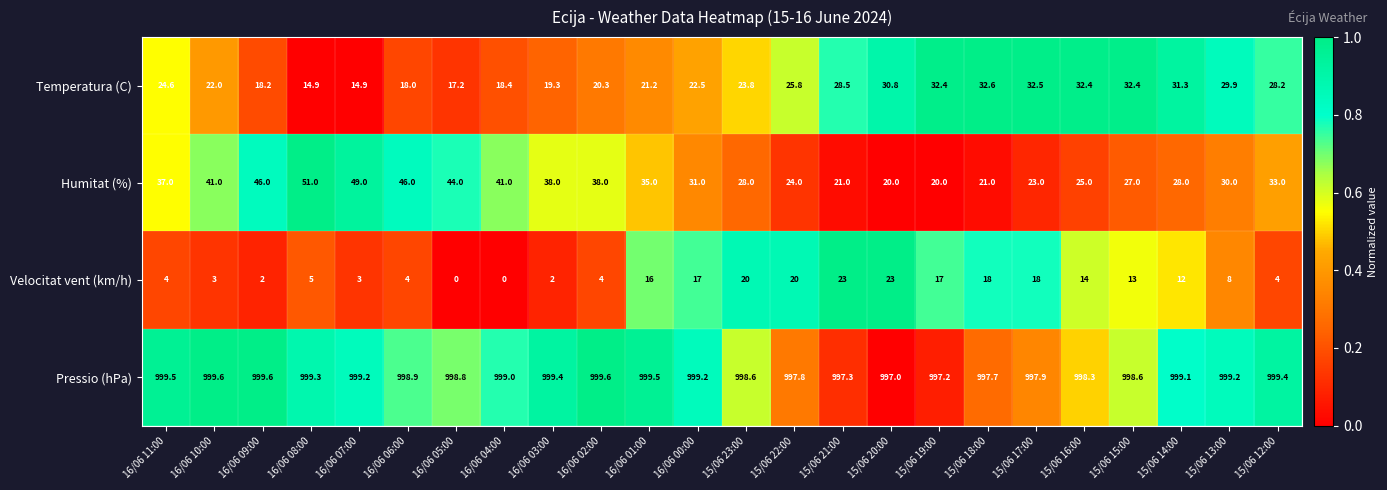

What is the difference between the maximum and minimum values in the Velocitat vent (km/h) series?

23.0